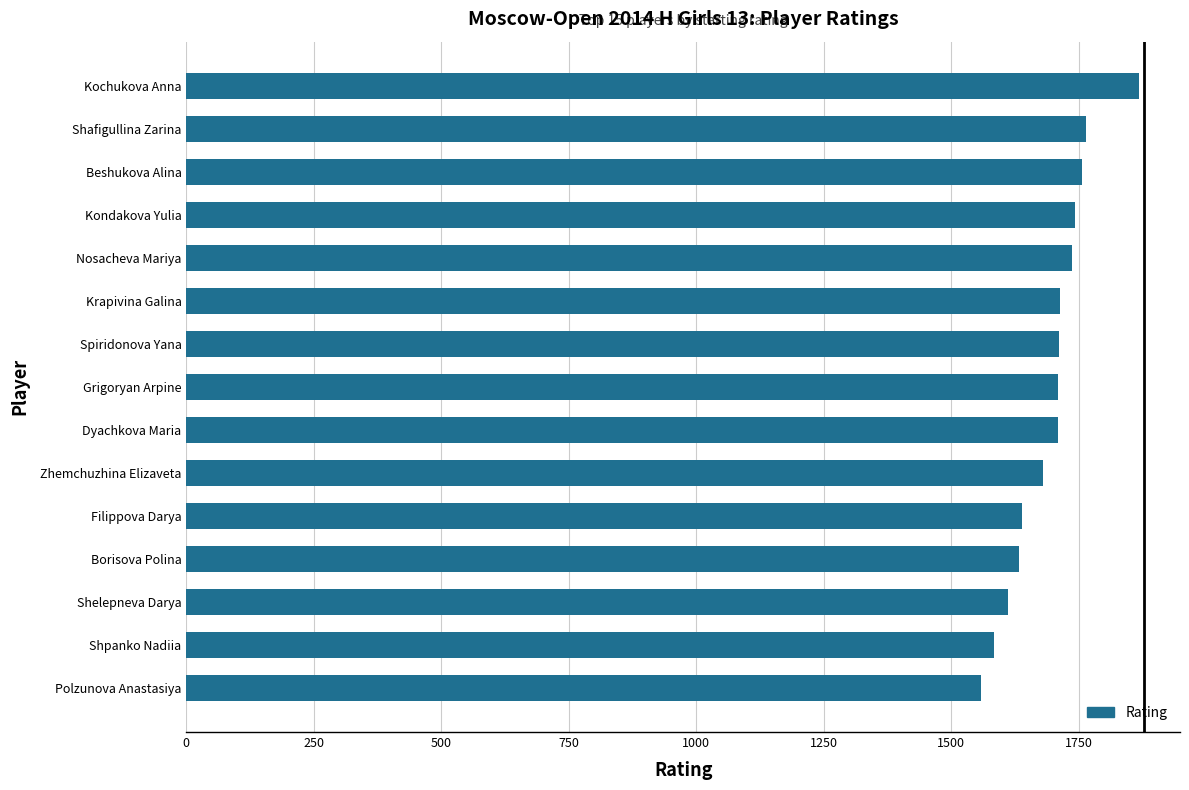

What is the maximum value shown in the chart?

1869